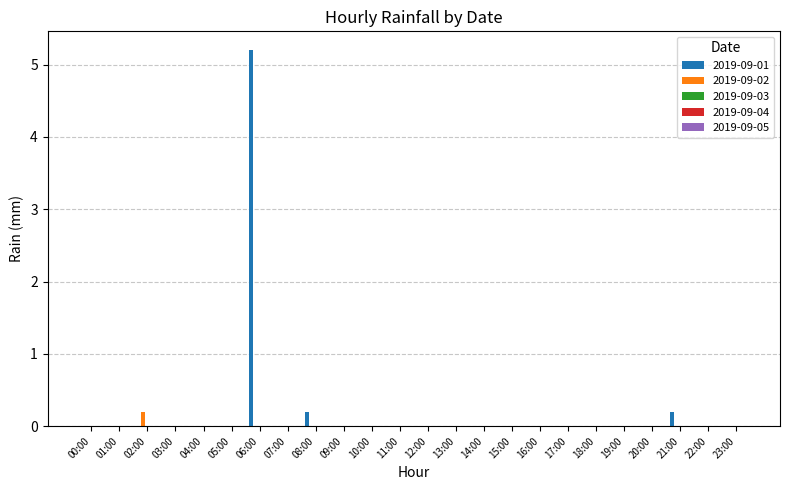

At which label does 2019-09-01 reach its peak?

06:00